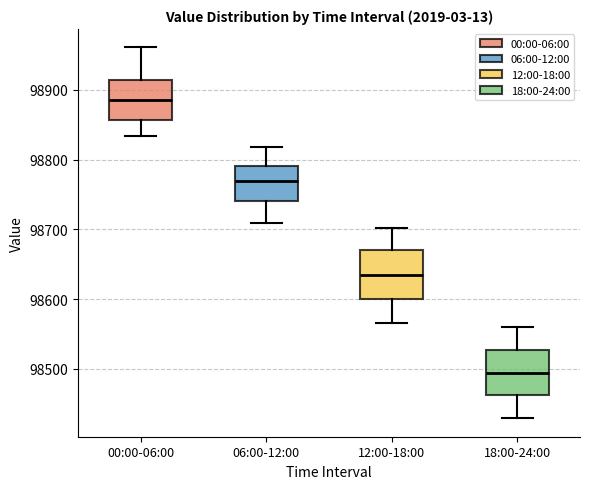

Reading left to right, read every box against the y-axis: the position of its median line, the range the box covers, and the ends of its whiskers. The values are not printed on the chart, so give them approximately, as read against the axis.

00:00-06:00: median 98890, box 98860 to 98910, whiskers 98830 to 98960
06:00-12:00: median 98770, box 98740 to 98790, whiskers 98710 to 98820
12:00-18:00: median 98630, box 98600 to 98670, whiskers 98570 to 98700
18:00-24:00: median 98490, box 98460 to 98530, whiskers 98430 to 98560